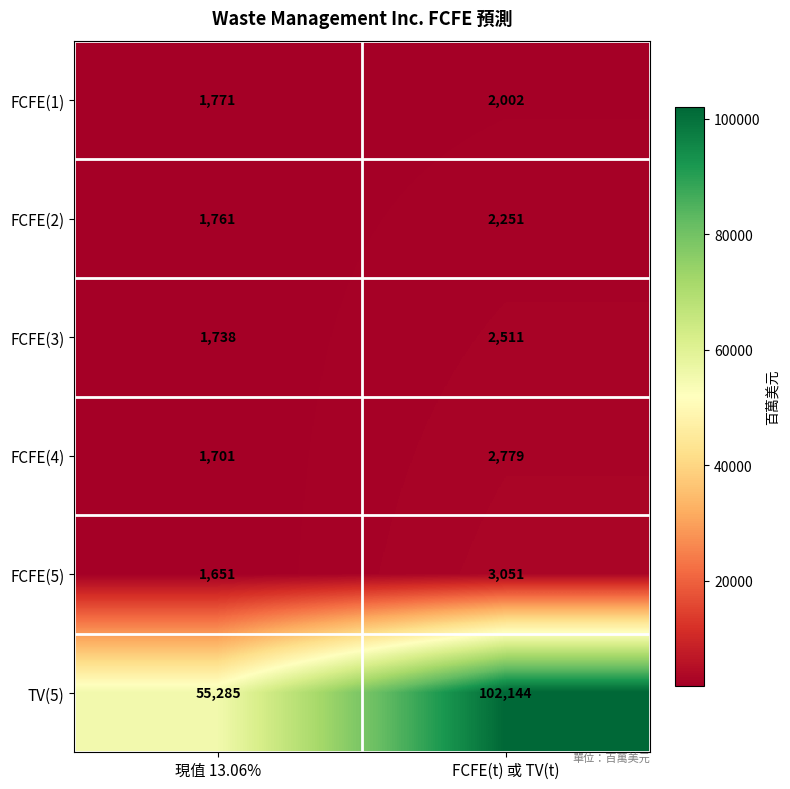

At how many categories does at least one series exceed 47040?

2